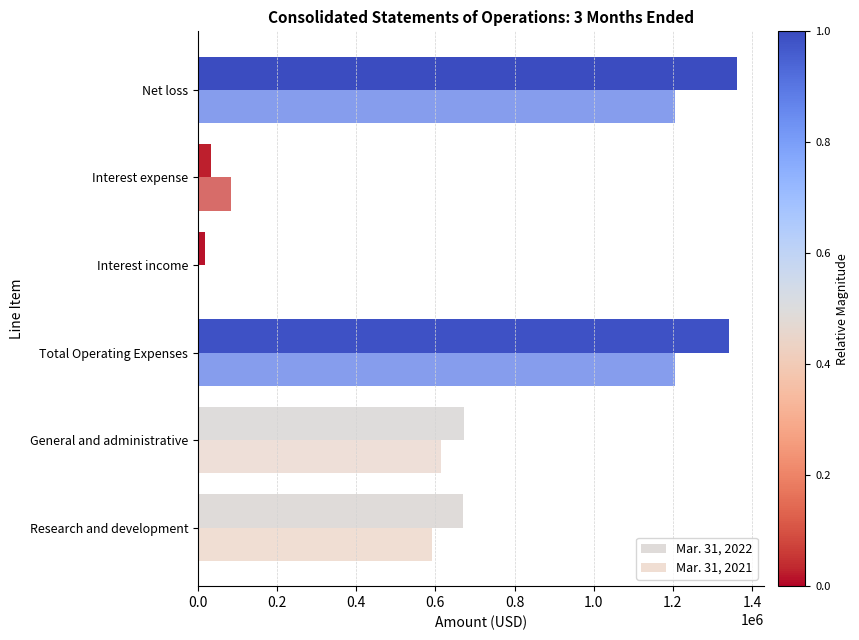

Rank the series by their average value, from highest to lowest.

Mar. 31, 2022, Mar. 31, 2021